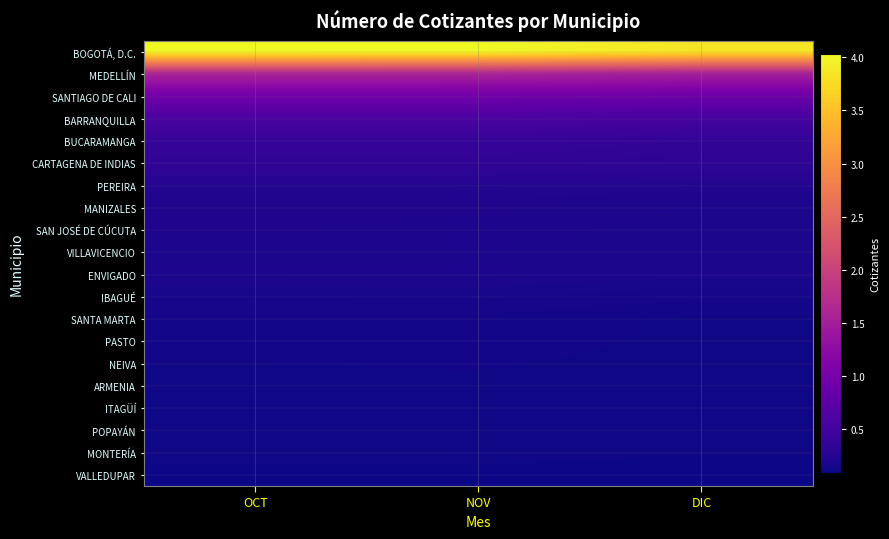

Between DIC and OCT, which is larger?

OCT